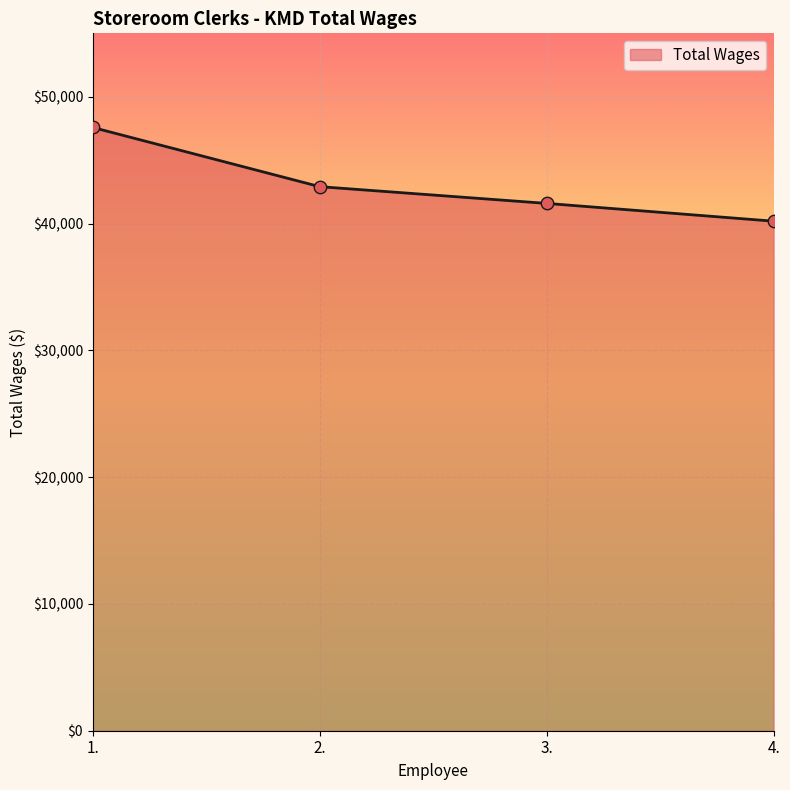

What is the change in value from 1. to 3.?

-5988